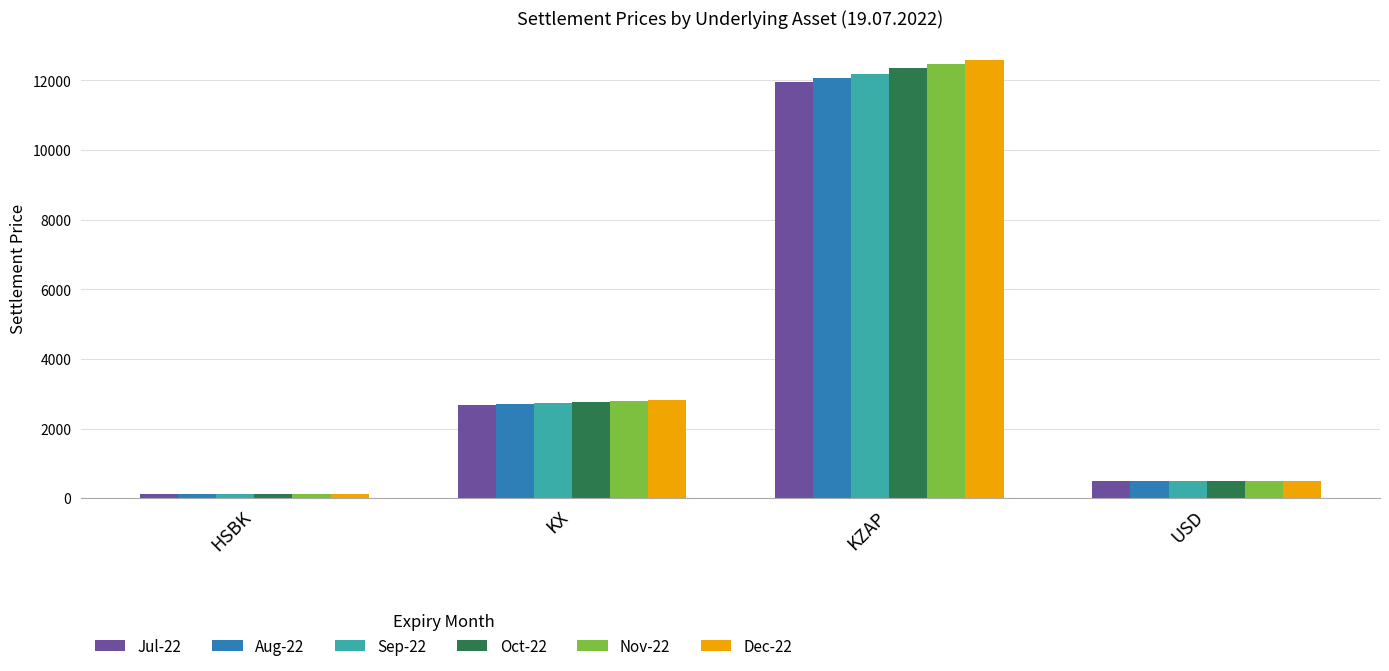

Is it true that Sep-22 equals 3982.7 at KX?

False